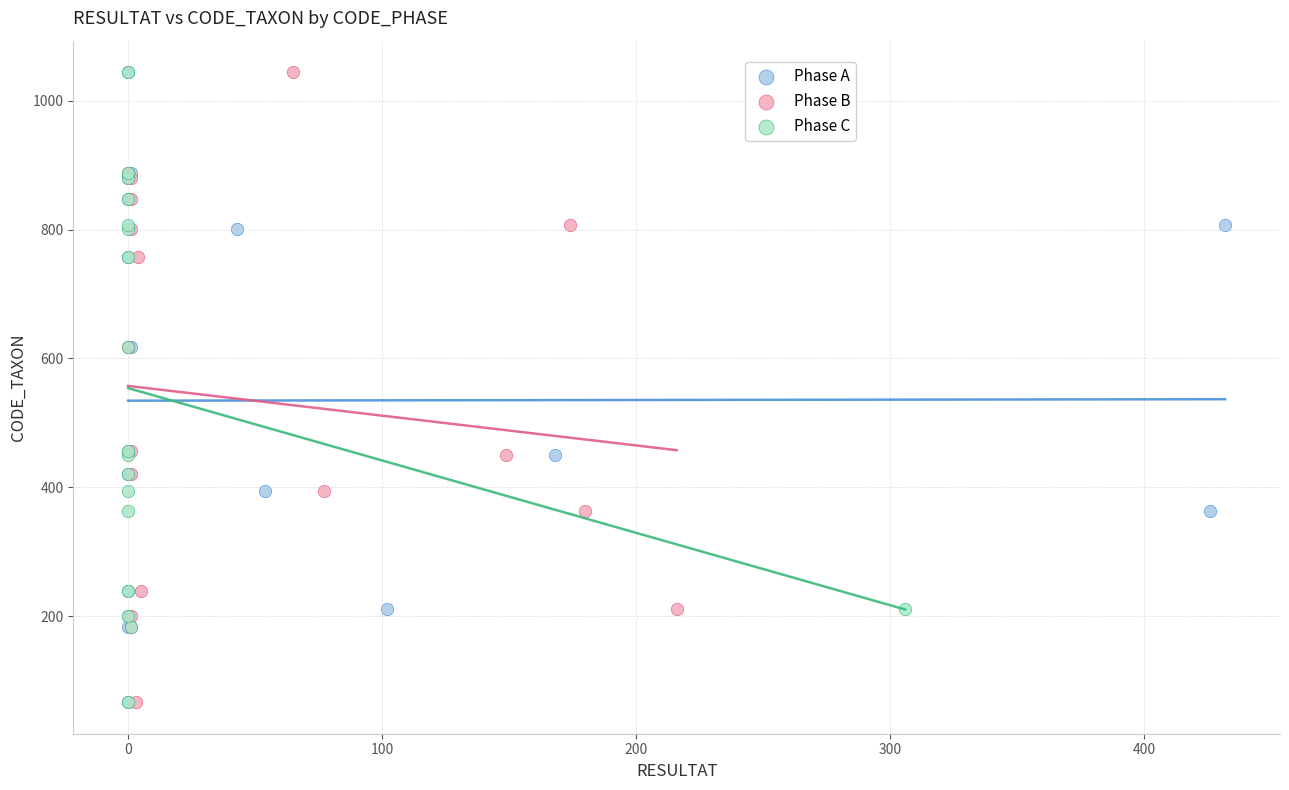

What are all the series names shown in the legend?

Phase A, Phase B, Phase C